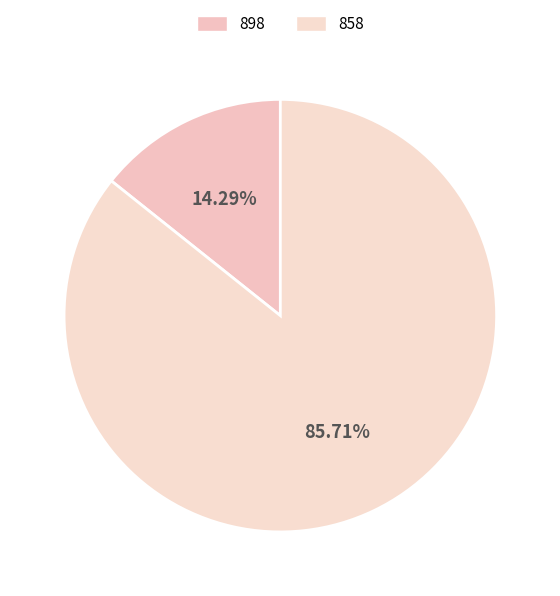

The 858 slice represents 97% of the pie. True or false?

False